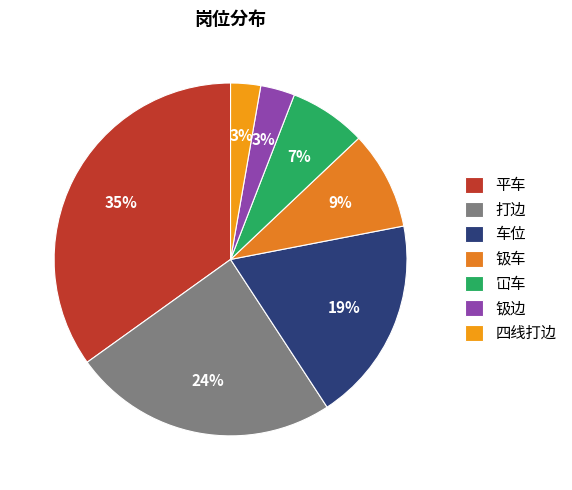

How many slices are in this pie chart?

7